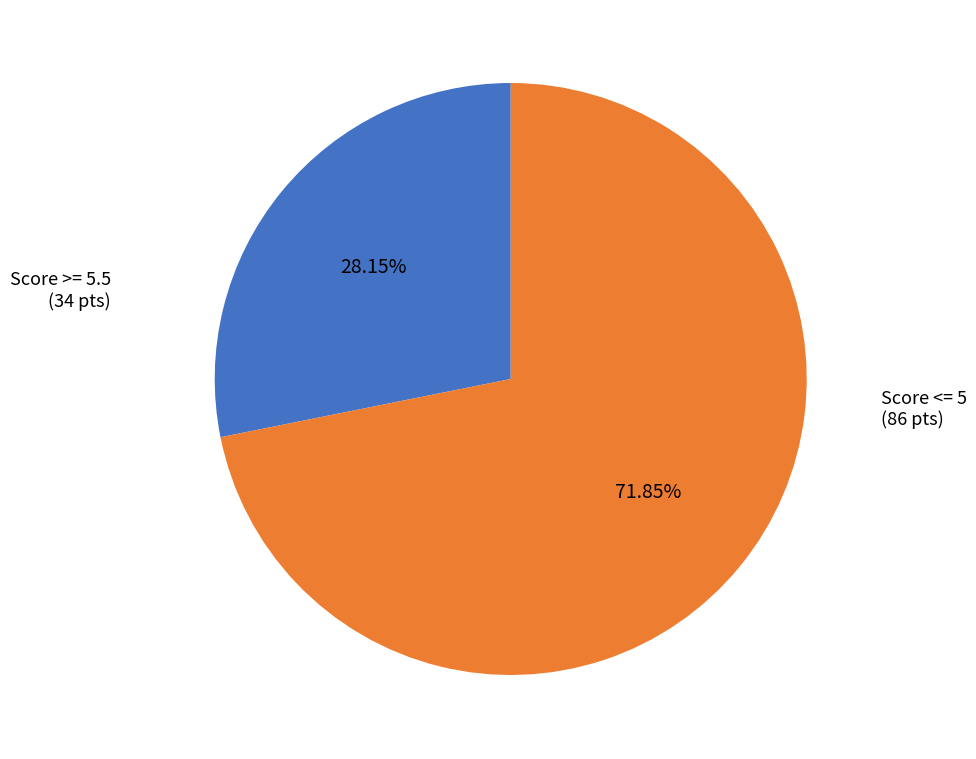

Does any single category account for the majority?

Yes